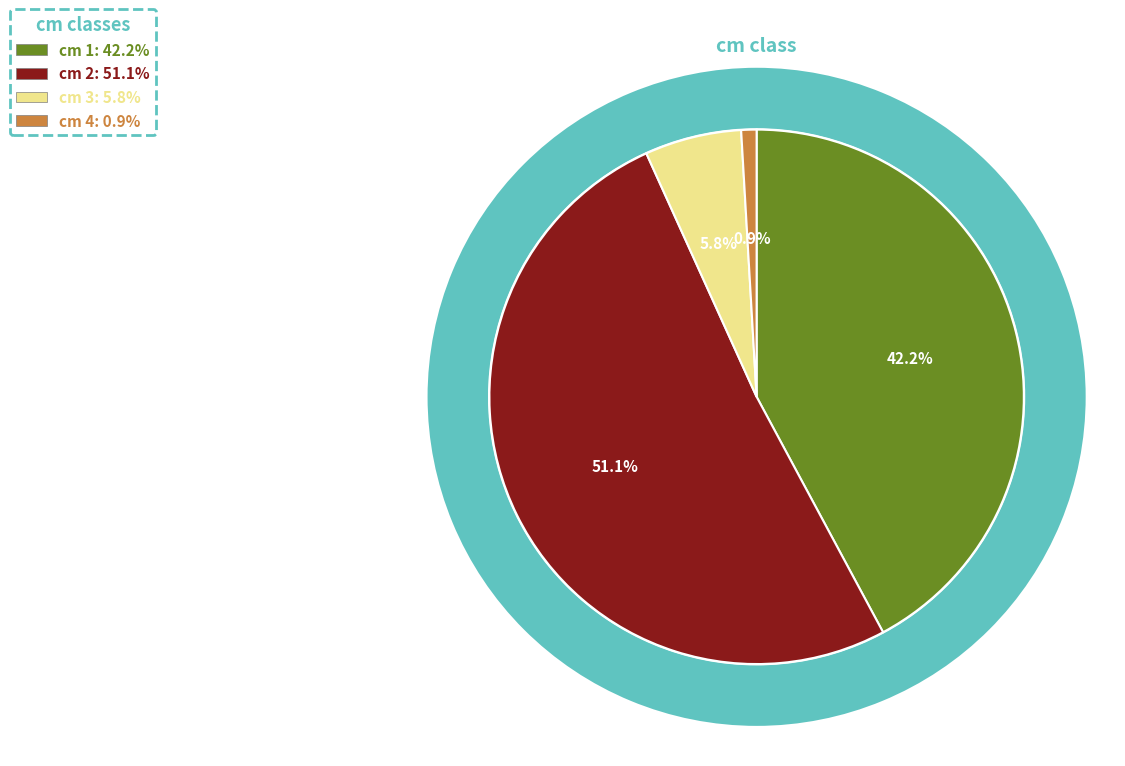

Do 2 and 1 together represent more than half of the pie?

Yes